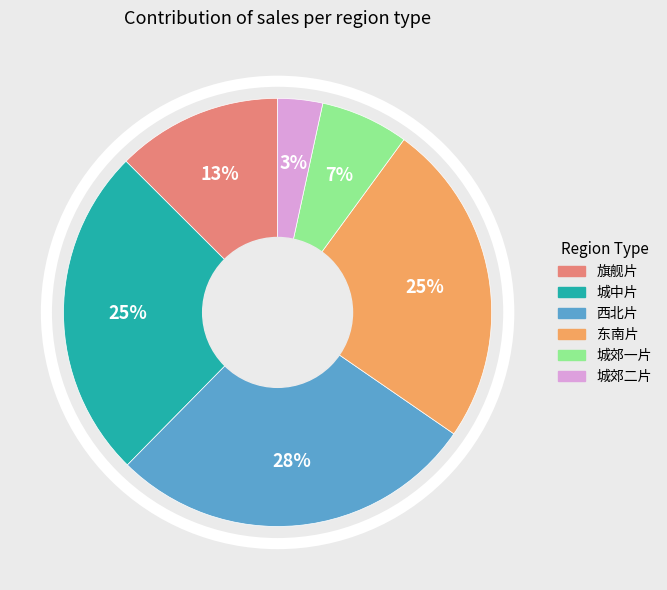

How many segments does this pie chart have?

6